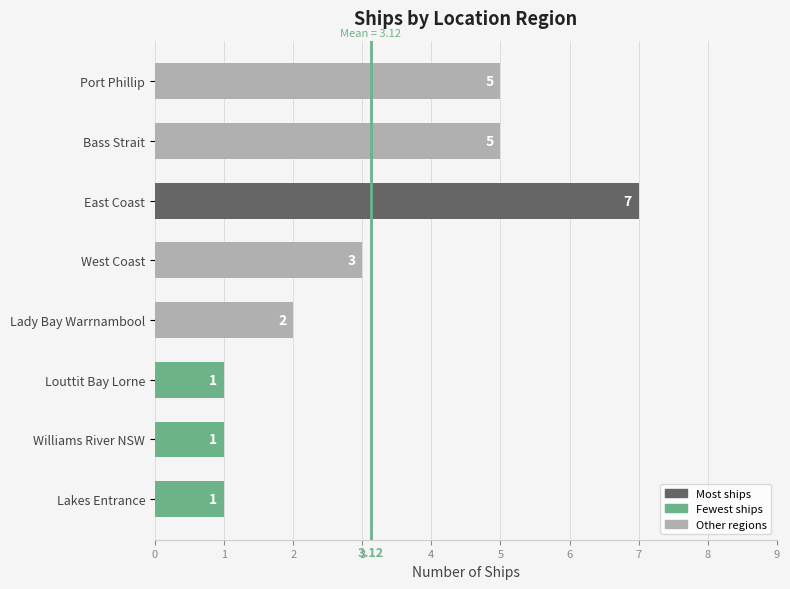

Does the chart contain stacked bars?

No